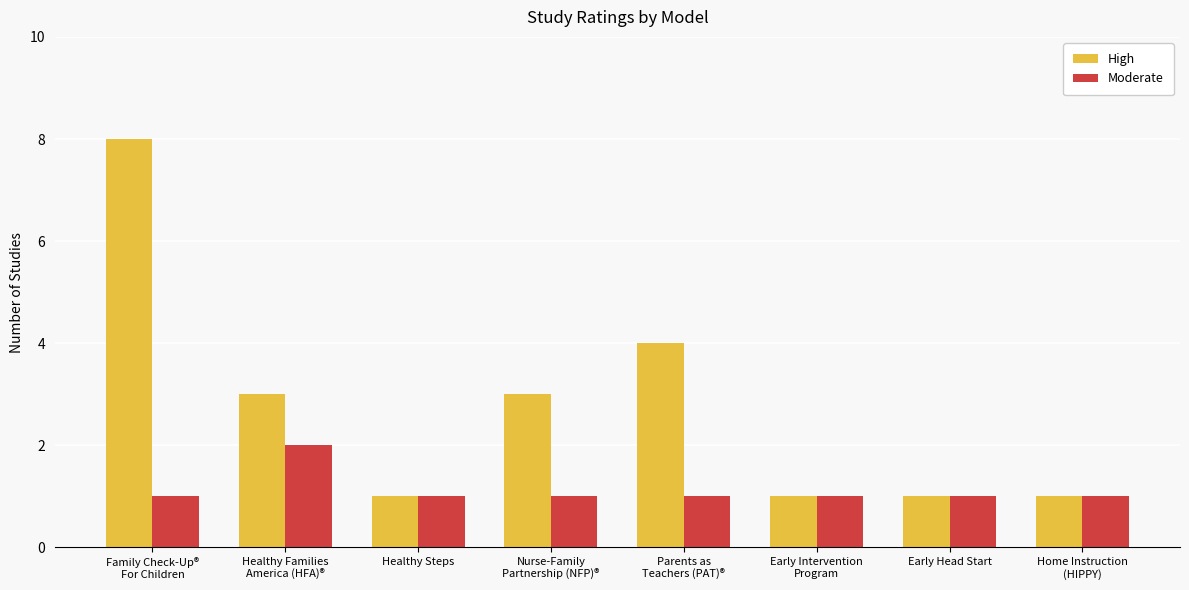

What is the difference between the highest and lowest values at Nurse-Family
Partnership (NFP)®?

2